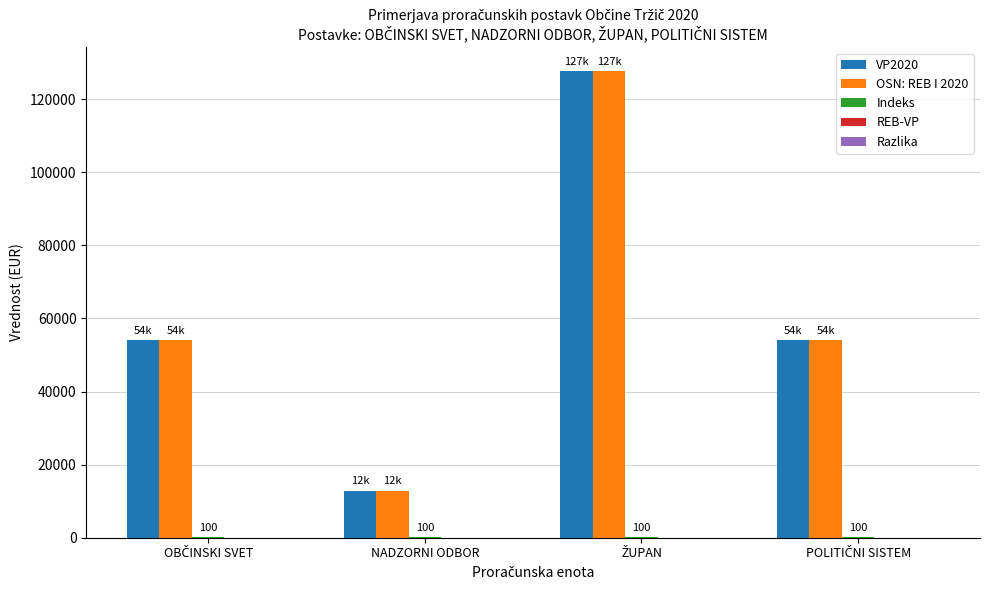

The VP2020 series shows 12900.0 at NADZORNI ODBOR. True or false?

True